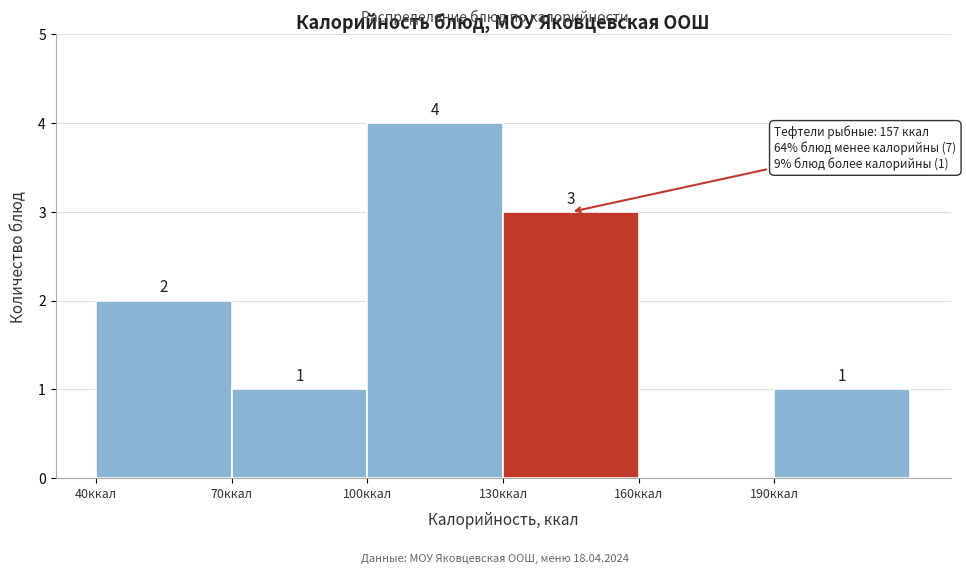

Over which range of the x-axis is the bar tallest?

100 to 130